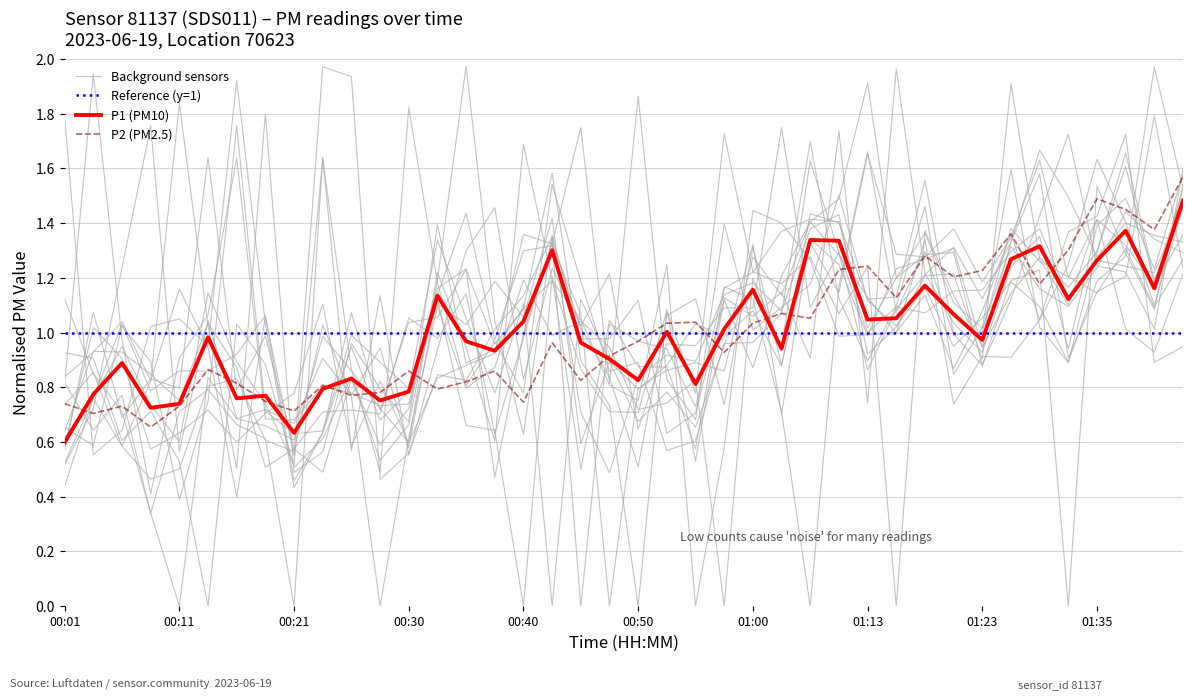

True or false: P2 has a value of 1.2 at 00:35.

False